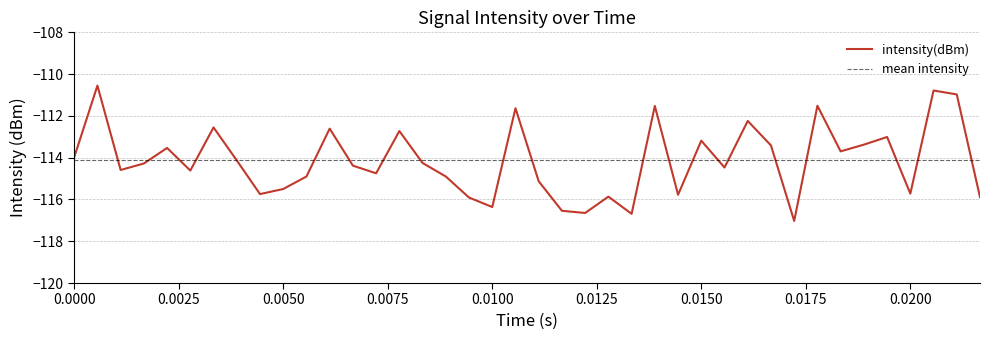

What is the difference between the maximum and second lowest values?

6.1